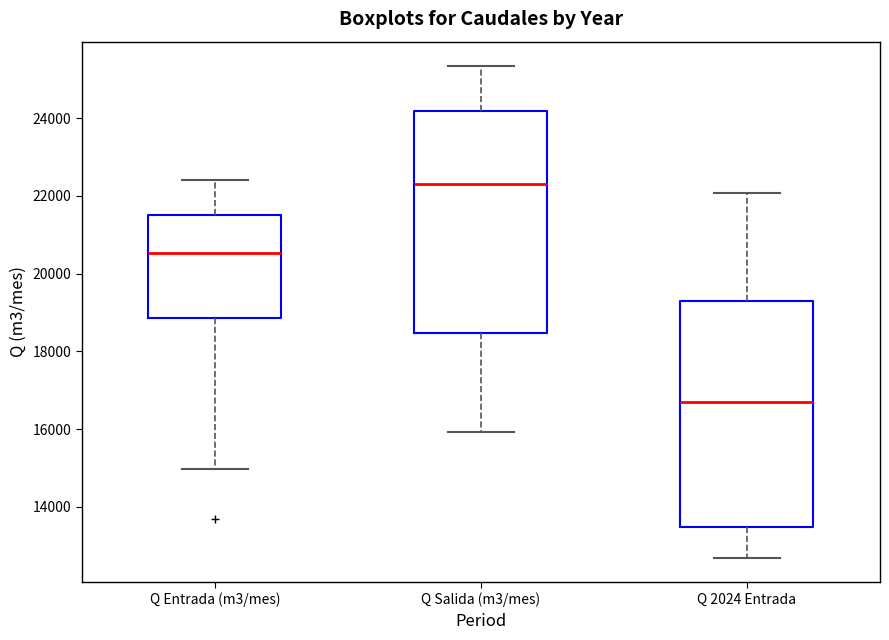

Where is the upper edge of the box for Q 2024 Entrada on the y-axis? The values are not printed on the chart, so give them approximately, as read against the axis.

19200